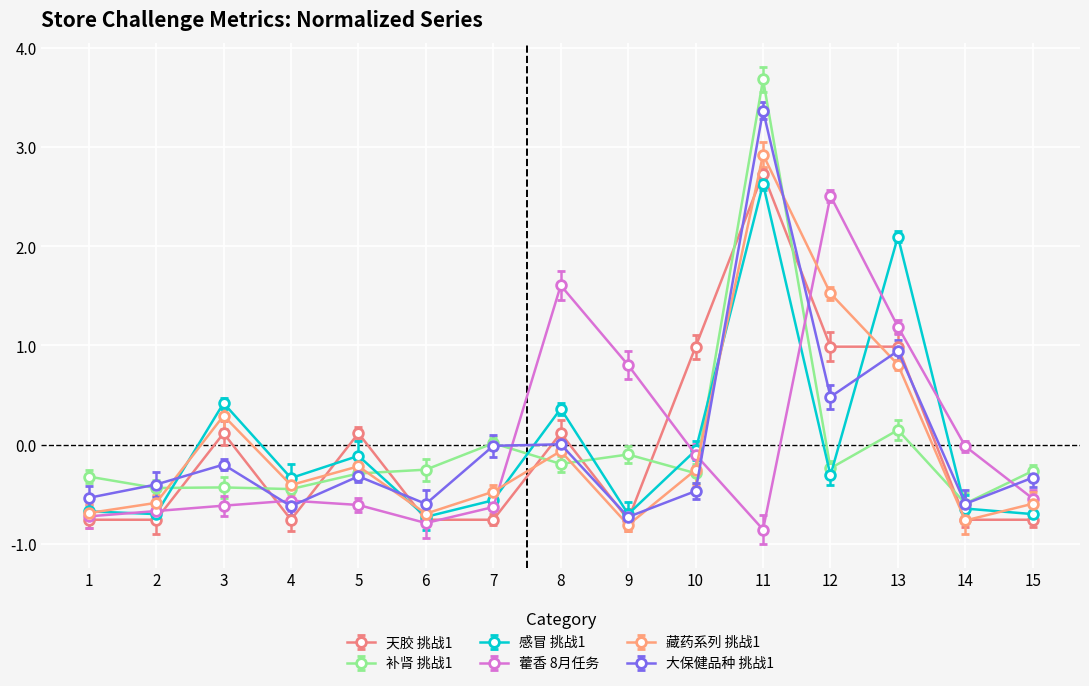

What is the difference between the highest and lowest values at 15?

0.5